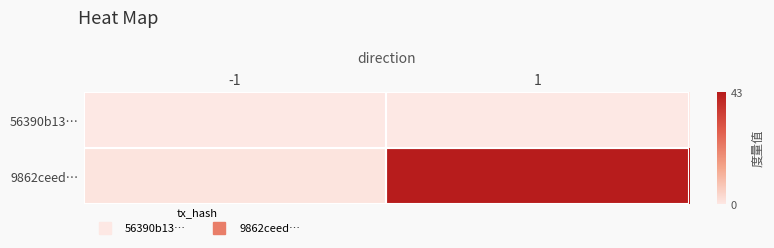

At how many categories does at least one series exceed 5?

1